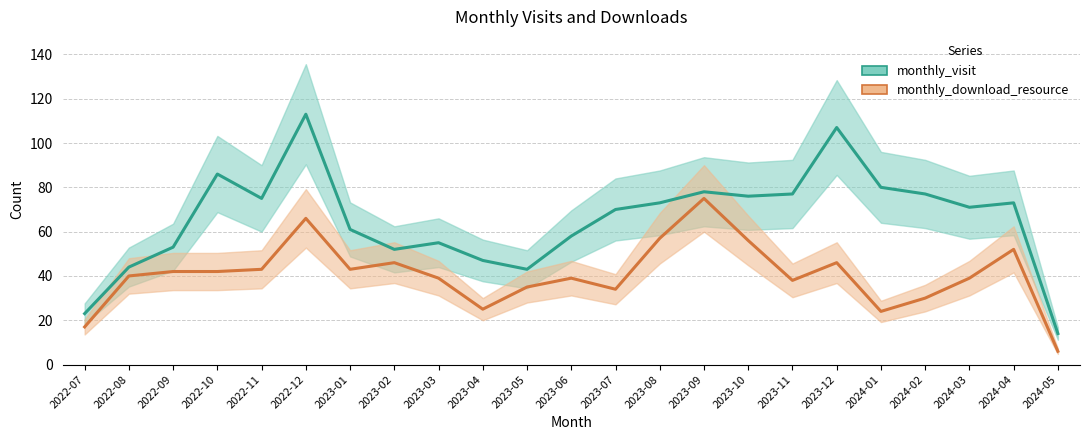

What is the difference between the maximum and minimum values in the monthly_visit series?

99